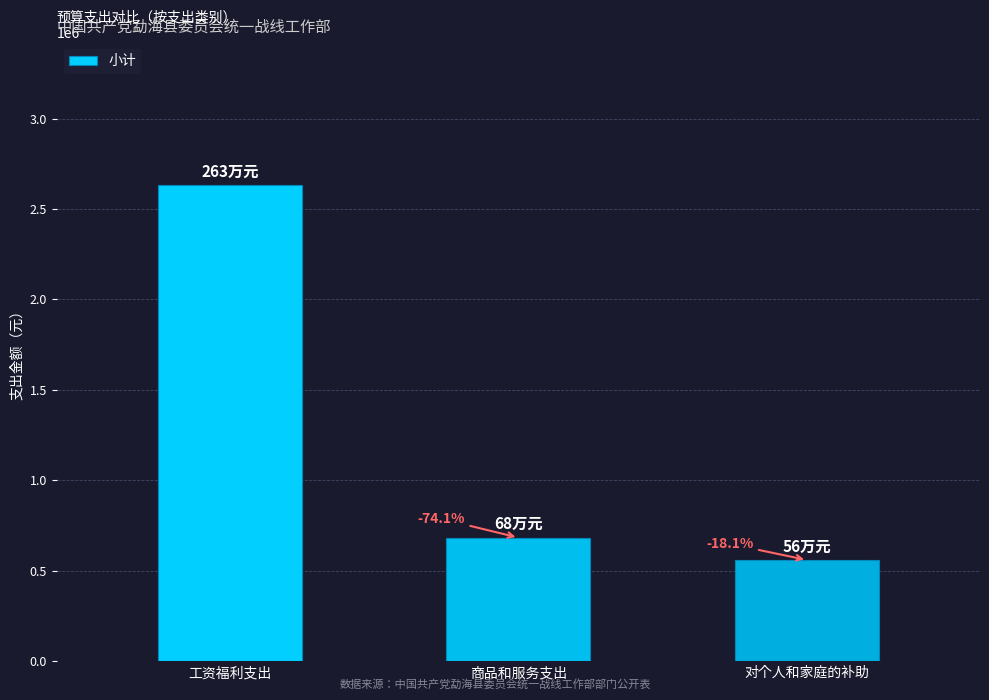

The value at 对个人和家庭的补助 is 559344.0. True or false?

True